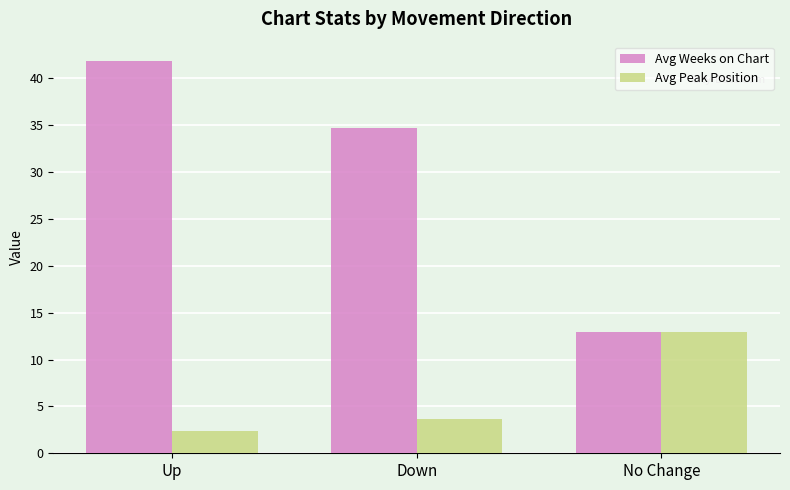

How many bars are there in total?

6